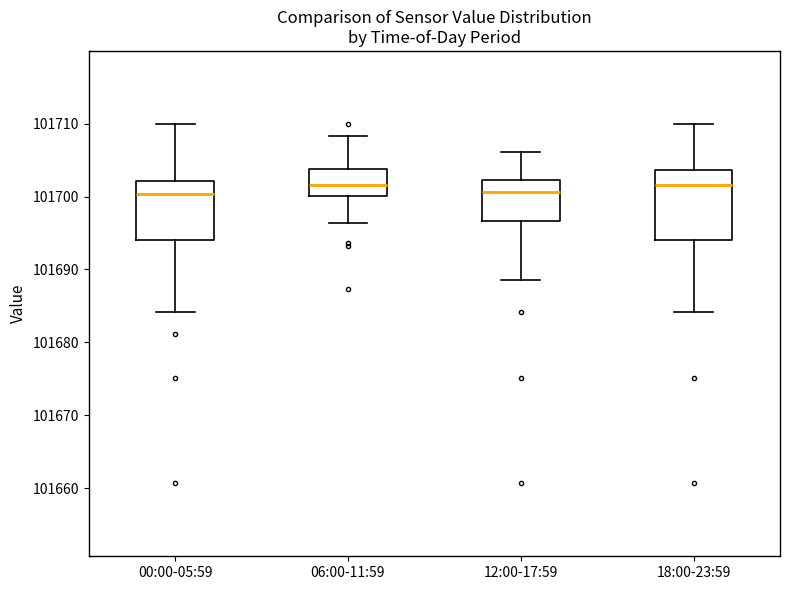

Reading left to right, read every box against the y-axis: the position of its median line, the range the box covers, and the ends of its whiskers. The values are not printed on the chart, so give them approximately, as read against the axis.

00:00-05:59: median 101700, box 101694 to 101702, whiskers 101684 to 101710
06:00-11:59: median 101702, box 101700 to 101704, whiskers 101696 to 101708
12:00-17:59: median 101701, box 101697 to 101702, whiskers 101689 to 101706
18:00-23:59: median 101702, box 101694 to 101704, whiskers 101684 to 101710